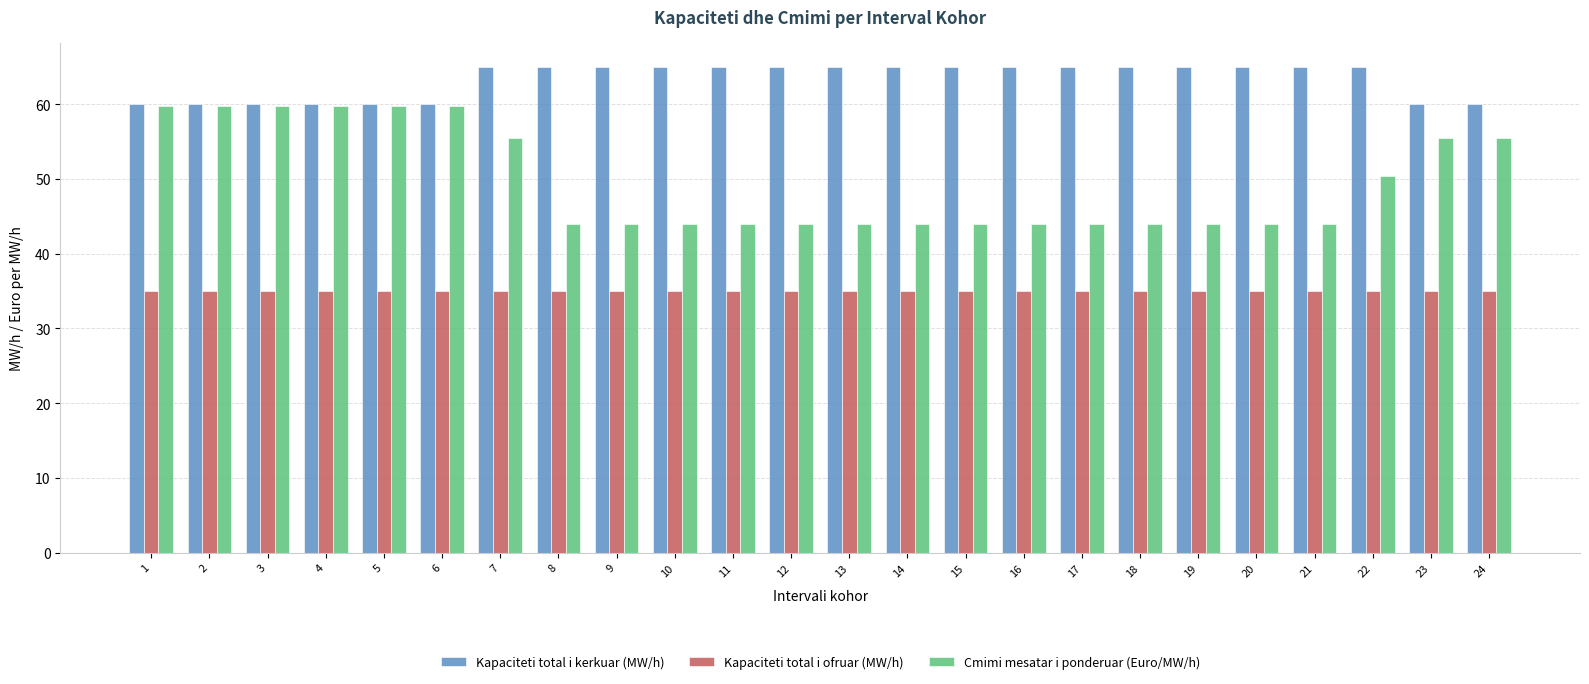

What is the difference between the maximum and minimum values in the Cmimi mesatar i ponderuar (Euro/MW/h) series?

15.8